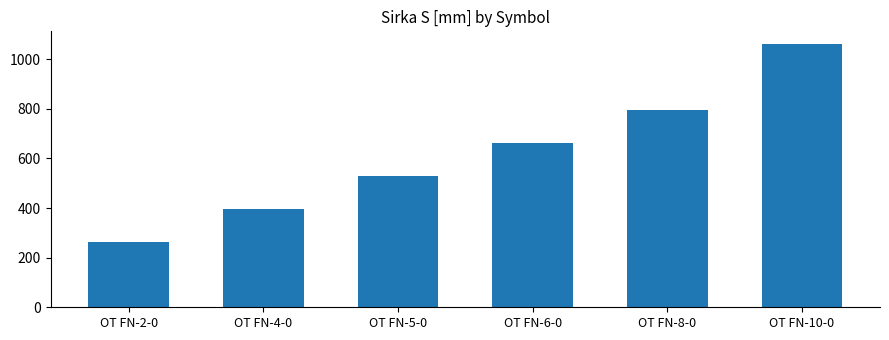

What position from the left is OT FN-5-0?

3